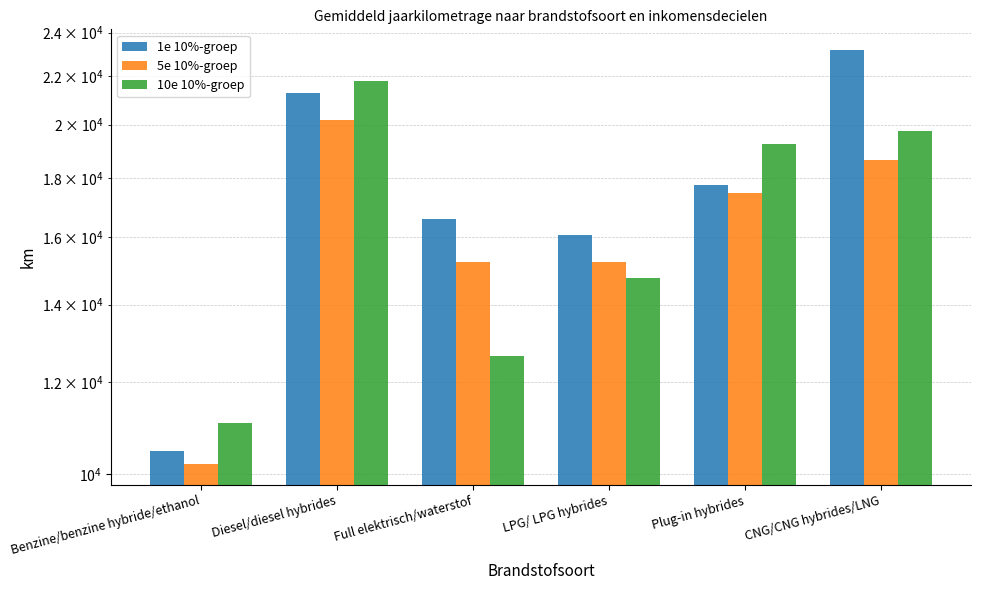

What is the difference between the 5e 10%-groep values at Diesel/diesel hybrides and LPG/ LPG hybrides?

4941